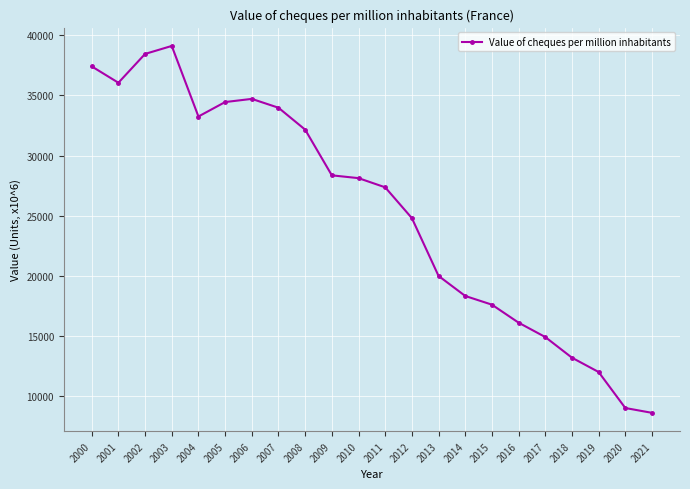

What is the value of the 20th point from the left?

12021.5